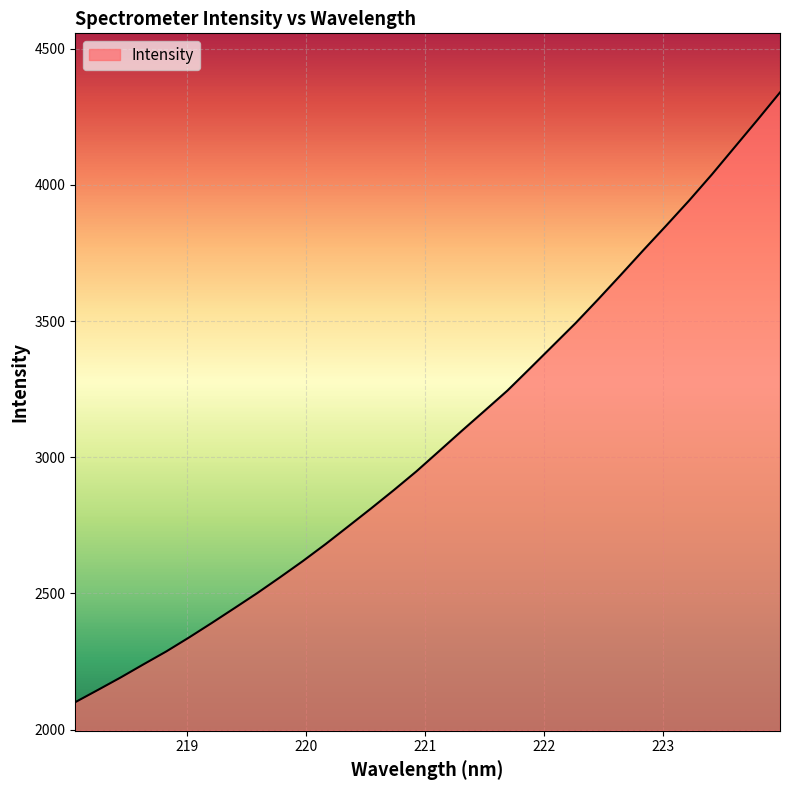

True or false: there are more than 0 points higher than both neighbors.

False